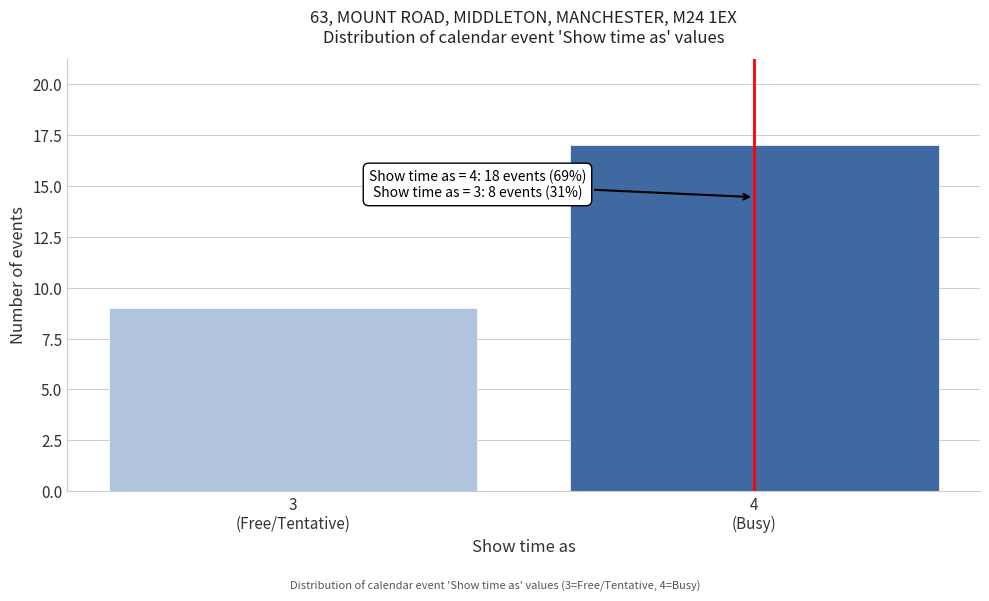

Reading left to right, extract all data points from this chart.

9	17